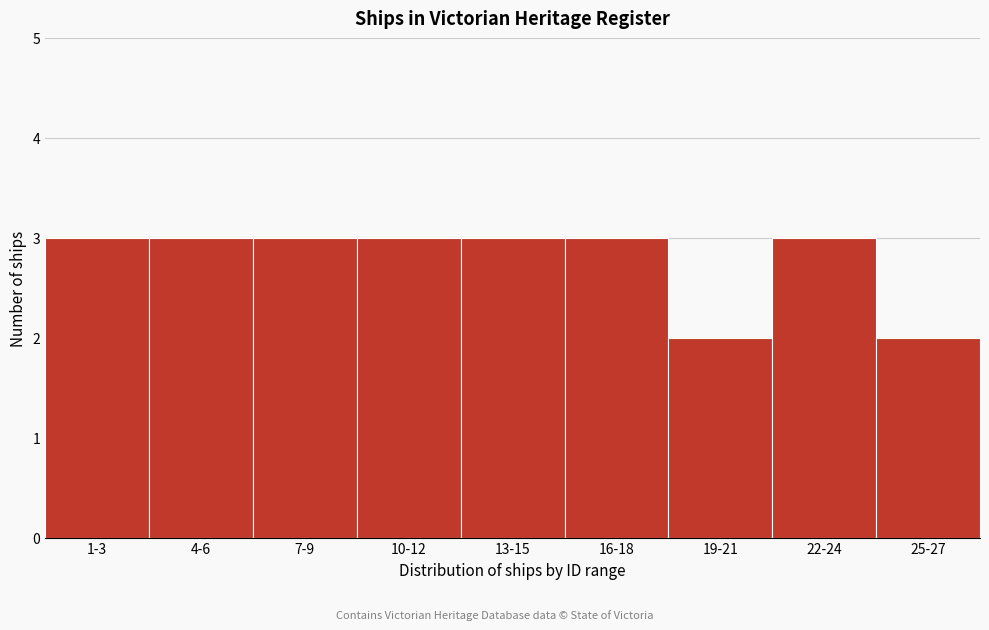

Reading left to right, list all the values displayed in this chart.

1-3=3	4-6=3	7-9=3	10-12=3	13-15=3	16-18=3	19-21=2	22-24=3	25-27=2